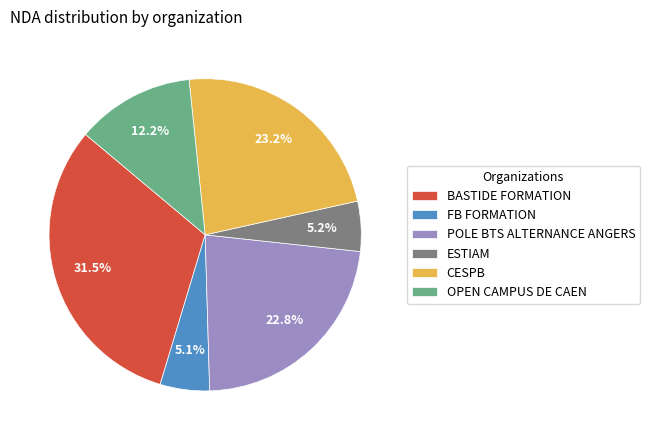

Which slice is the largest?

BASTIDE FORMATION